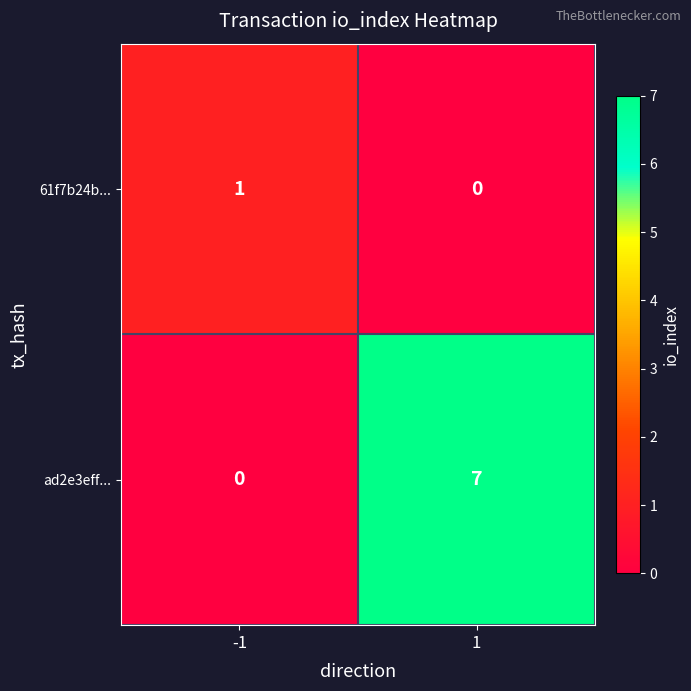

Rank the series at 1 from lowest to highest value.

61f7b24b..., ad2e3eff...